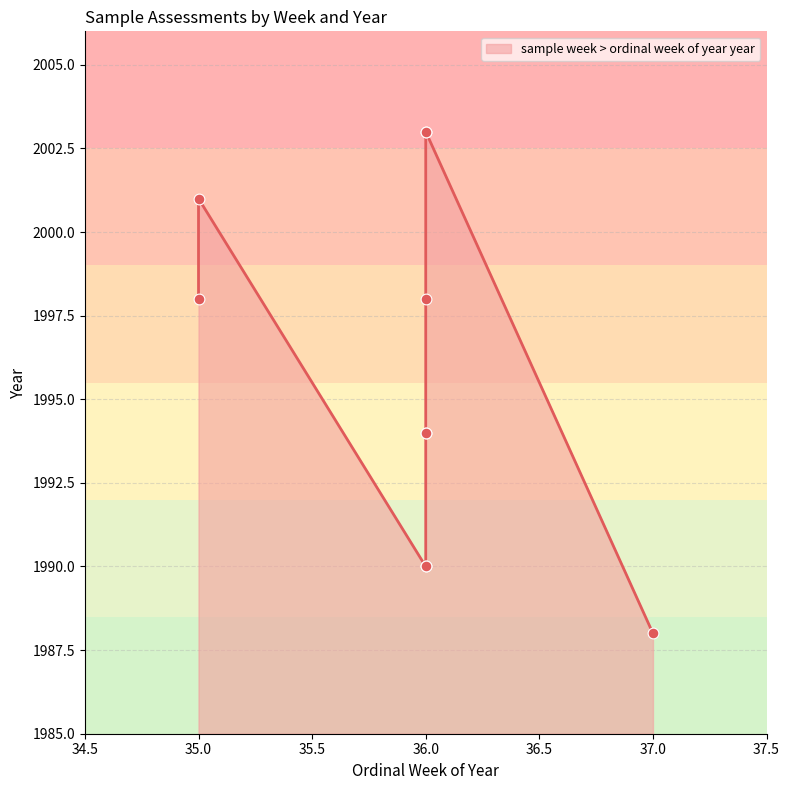

Between 35 and 36, which is larger?

35